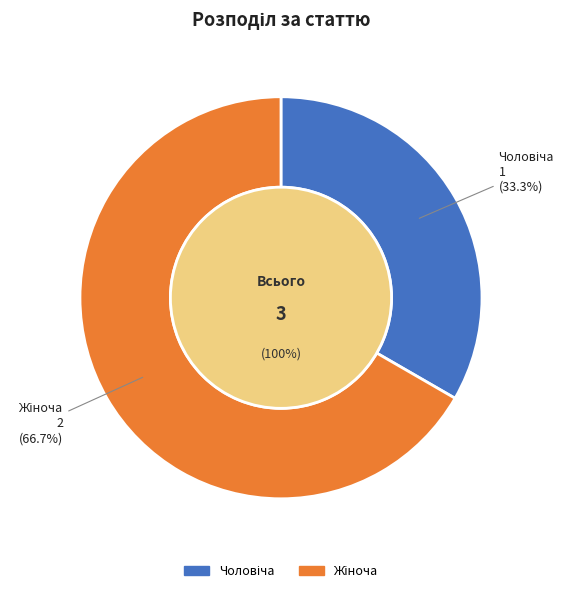

Which slice is the largest?

Жіноча